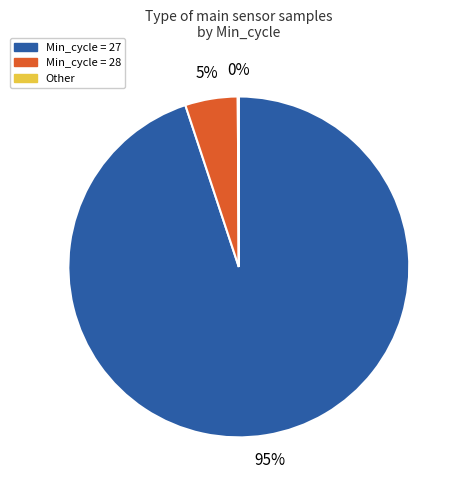

To the nearest percent, what is the difference between the largest and smallest slice percentages?

95%